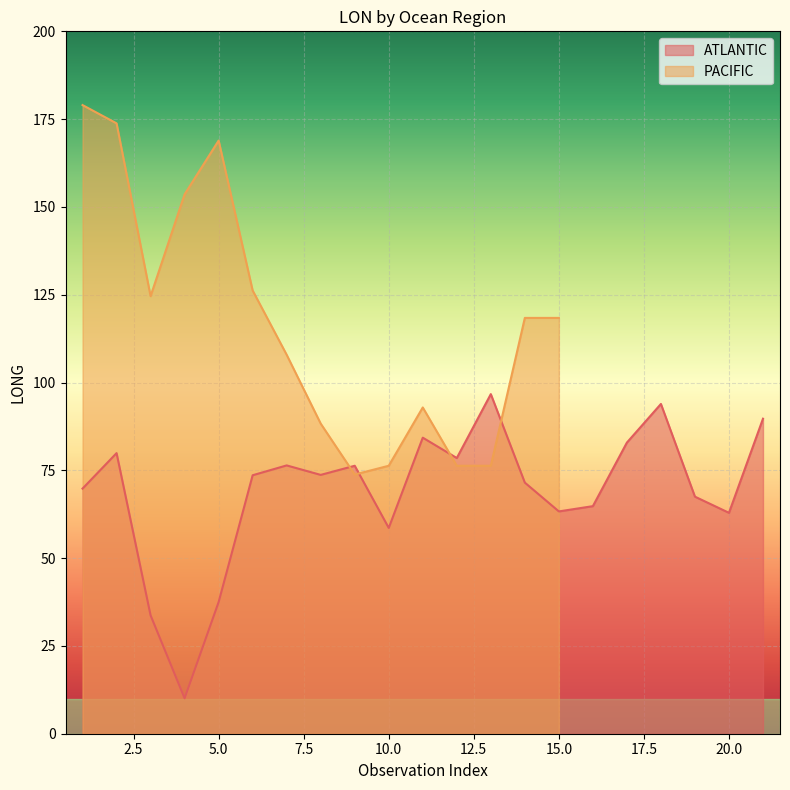

Where is ATLANTIC nearest to the value 53?

10.0